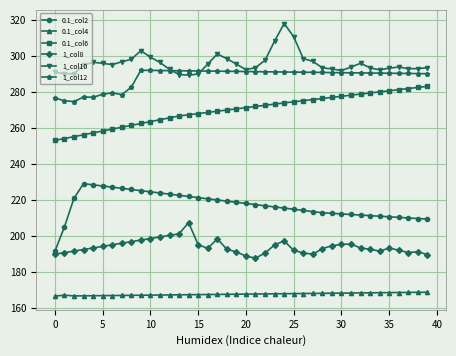

Does the chart have visible grid lines?

Yes